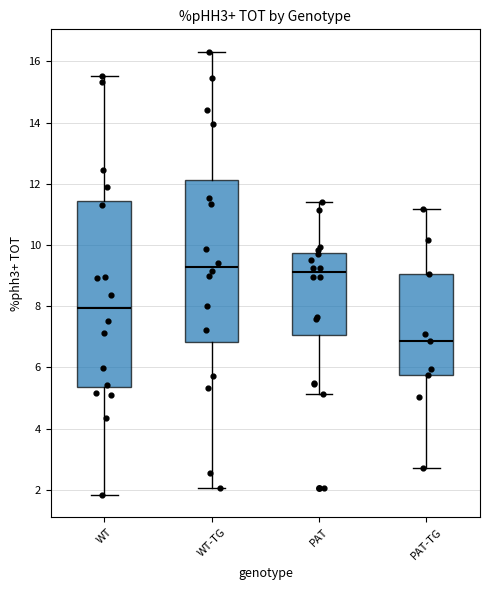

Which box is the tallest, from its lower edge to its upper edge?

WT